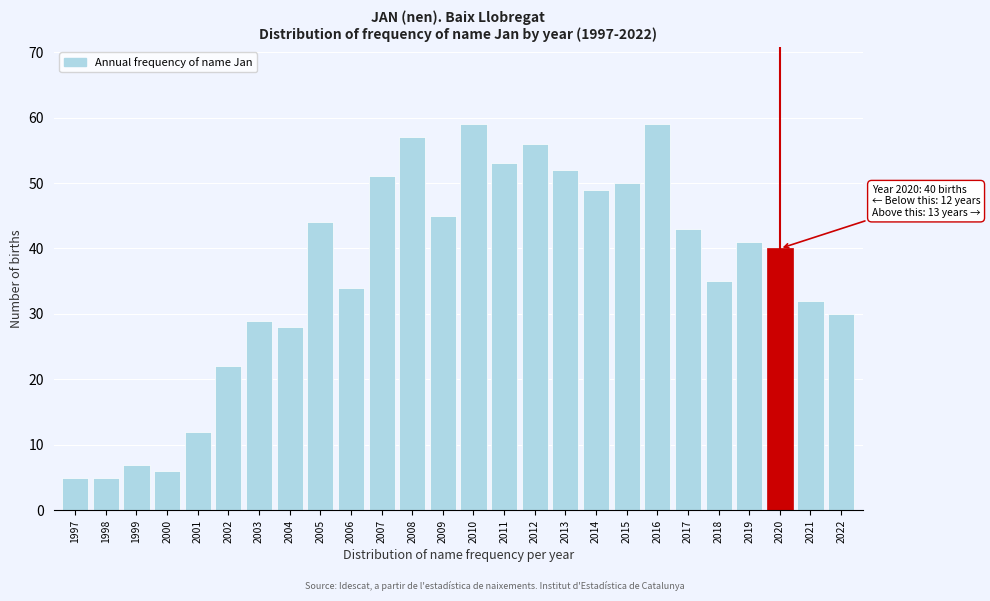

Reading left to right, what are all the values shown in this chart?

5	5	7	6	12	22	29	28	44	34	51	57	45	59	53	56	52	49	50	59	43	35	41	40	32	30